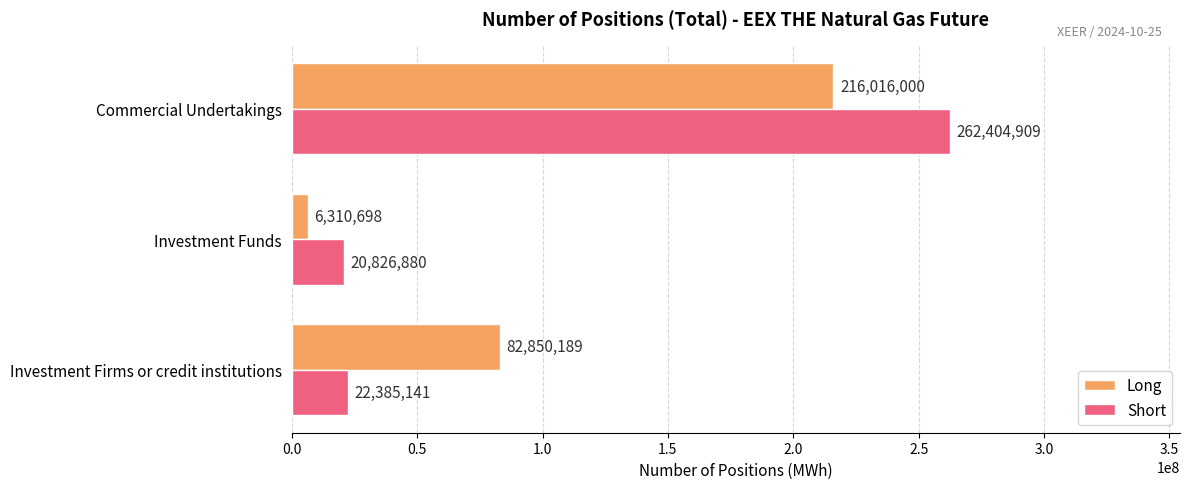

What is the difference between the maximum and minimum values in the Short series?

241578029